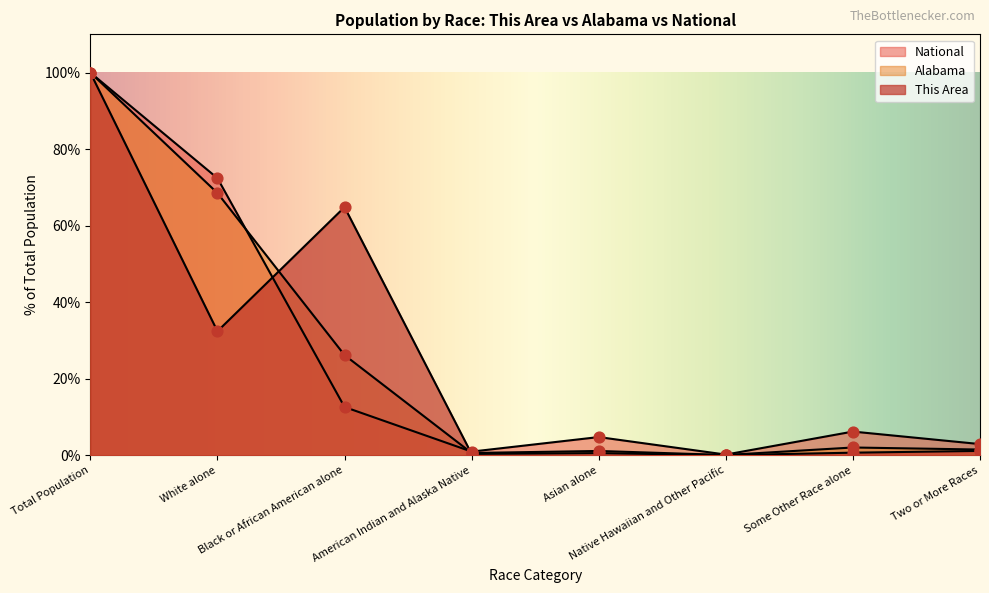

What are all the series names shown in the legend?

This Area, Alabama, National